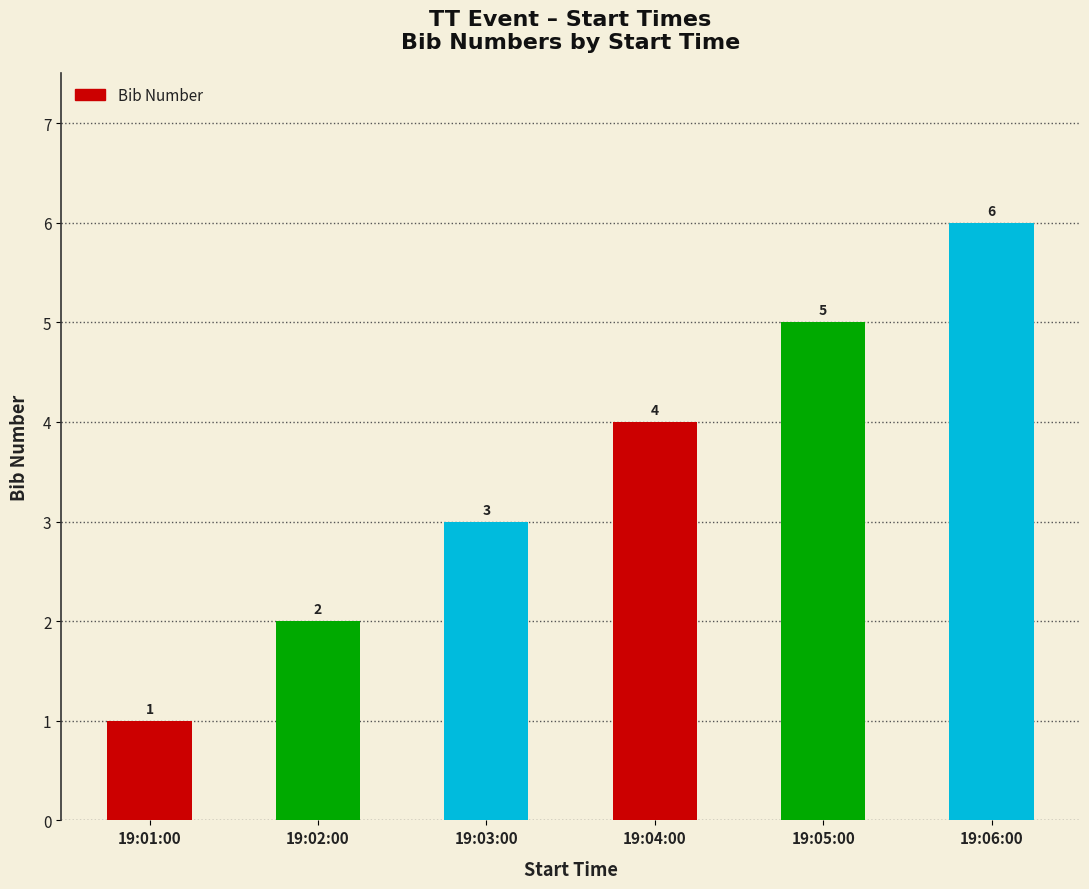

Which category has the highest value across all series?

19:06:00